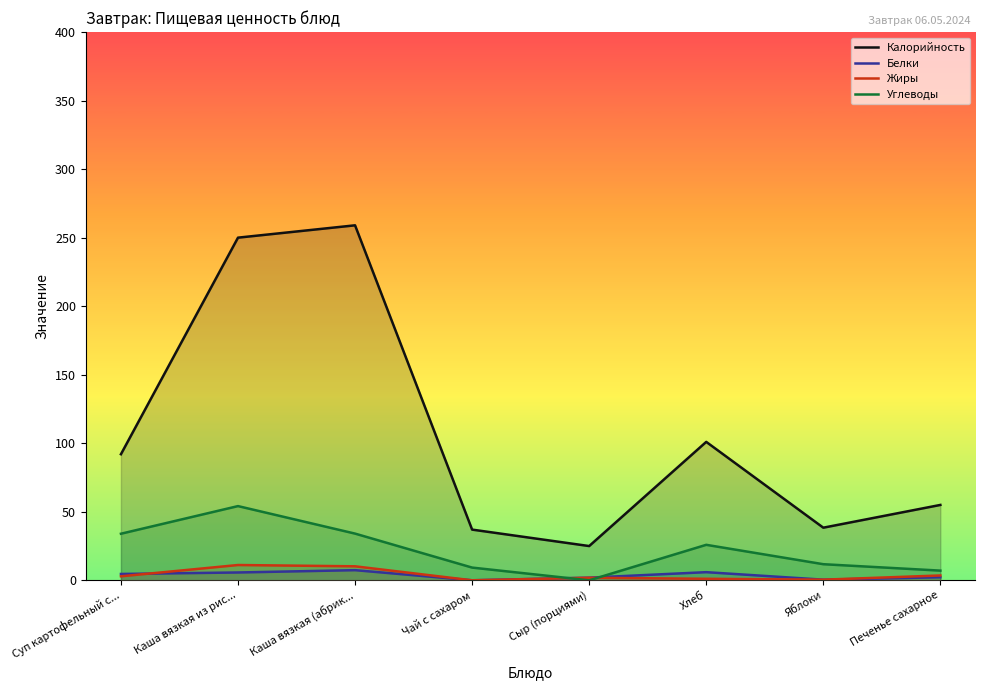

What is the greatest value displayed?

259.0